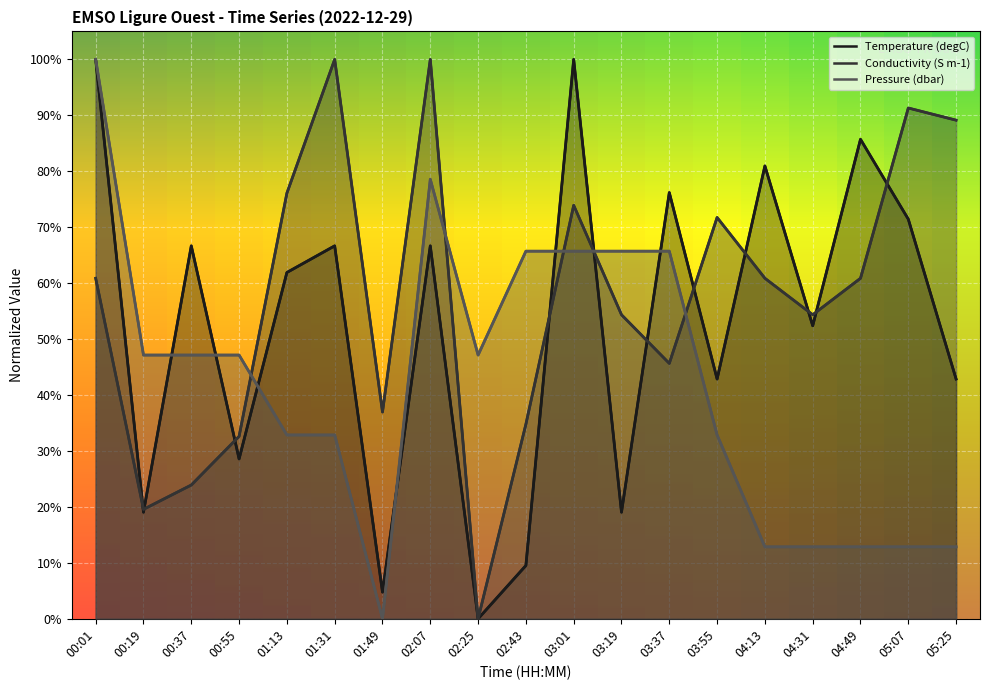

How many series are shown in this chart?

3